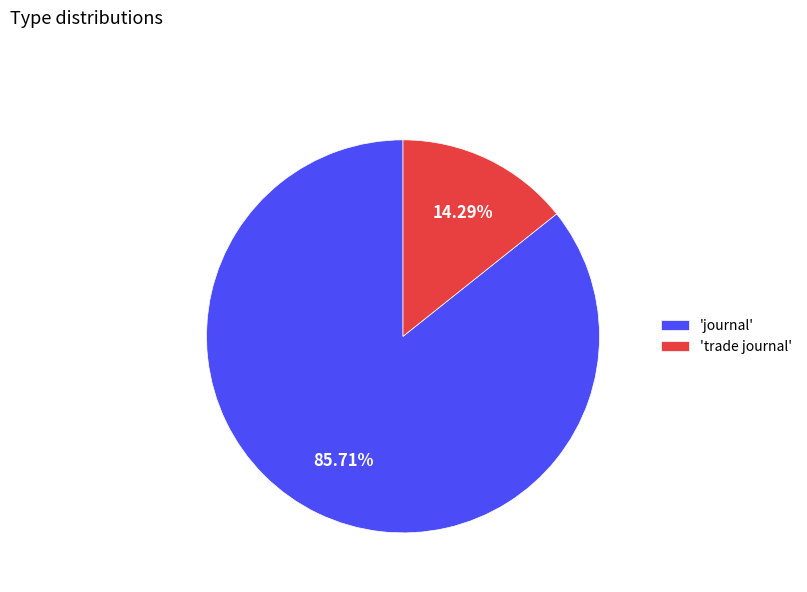

Which slice represents more than half of the pie?

'journal'